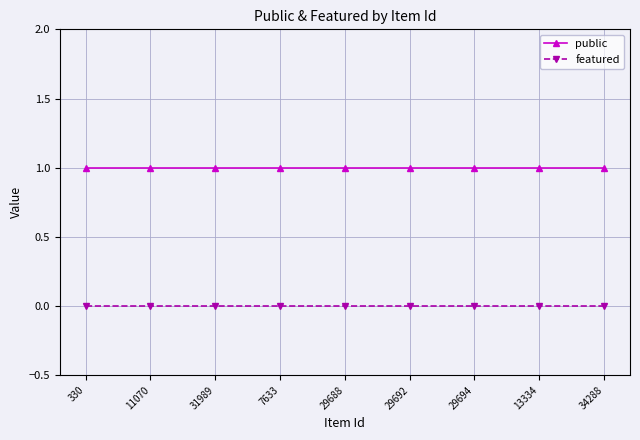

What is the greatest value displayed?

1